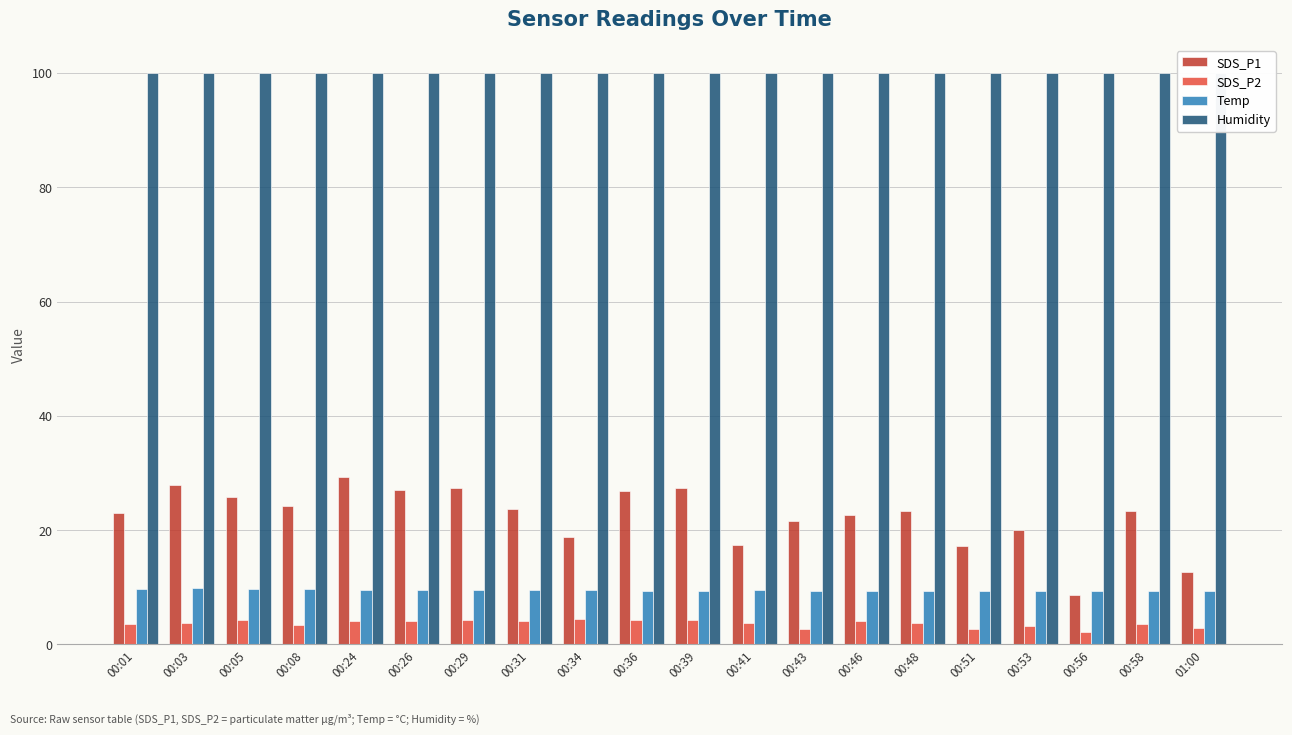

True or false: Temp has a value of 9.4 at 00:39.

True